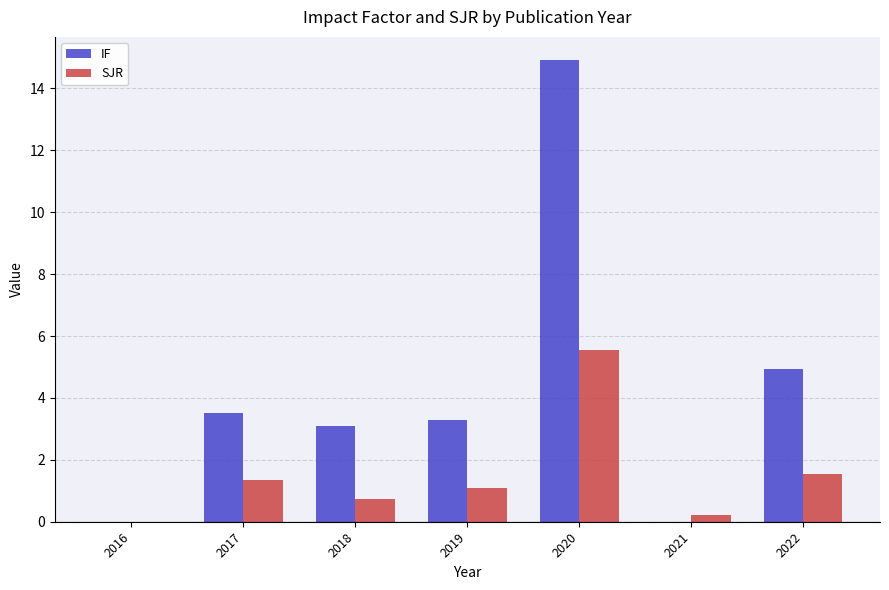

Is it true that IF equals 3.1 at 2018?

True